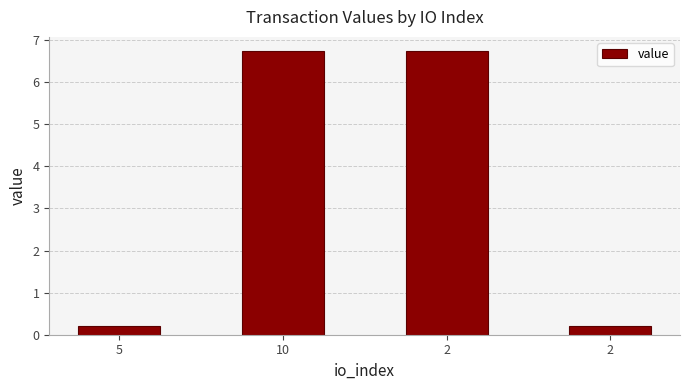

Reading left to right, extract all data points from this chart.

0.2	6.7	6.7	0.2